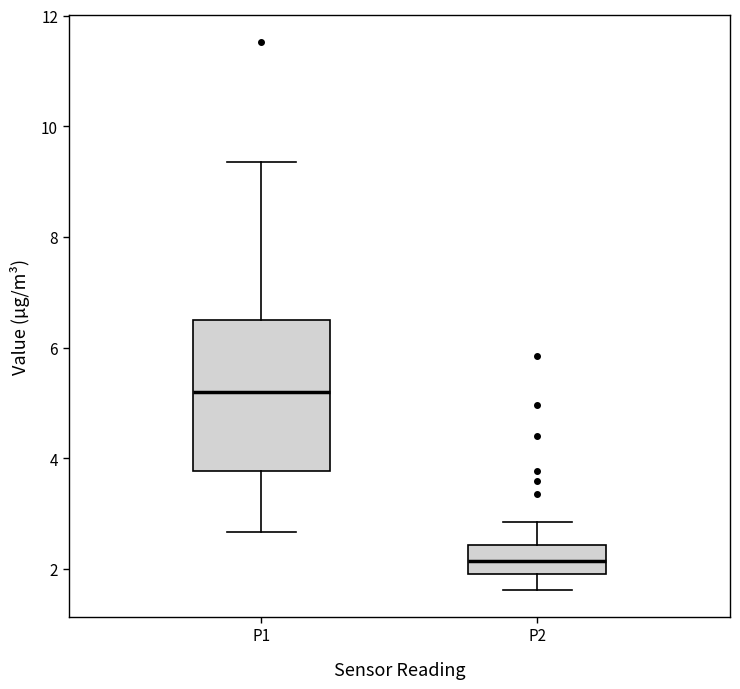

Reading left to right, read every box against the y-axis: the position of its median line, the range the box covers, and the ends of its whiskers. The values are not printed on the chart, so give them approximately, as read against the axis.

P1: median 5.2, box 3.8 to 6.6, whiskers 2.6 to 9.4
P2: median 2.2, box 2.0 to 2.4, whiskers 1.6 to 2.8